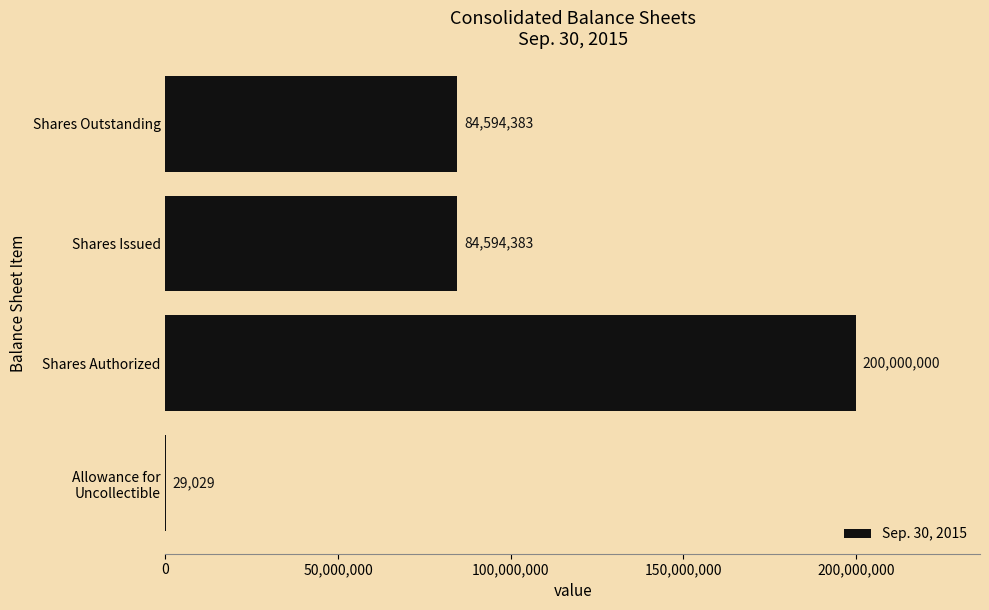

Count the number of data series in this chart.

1